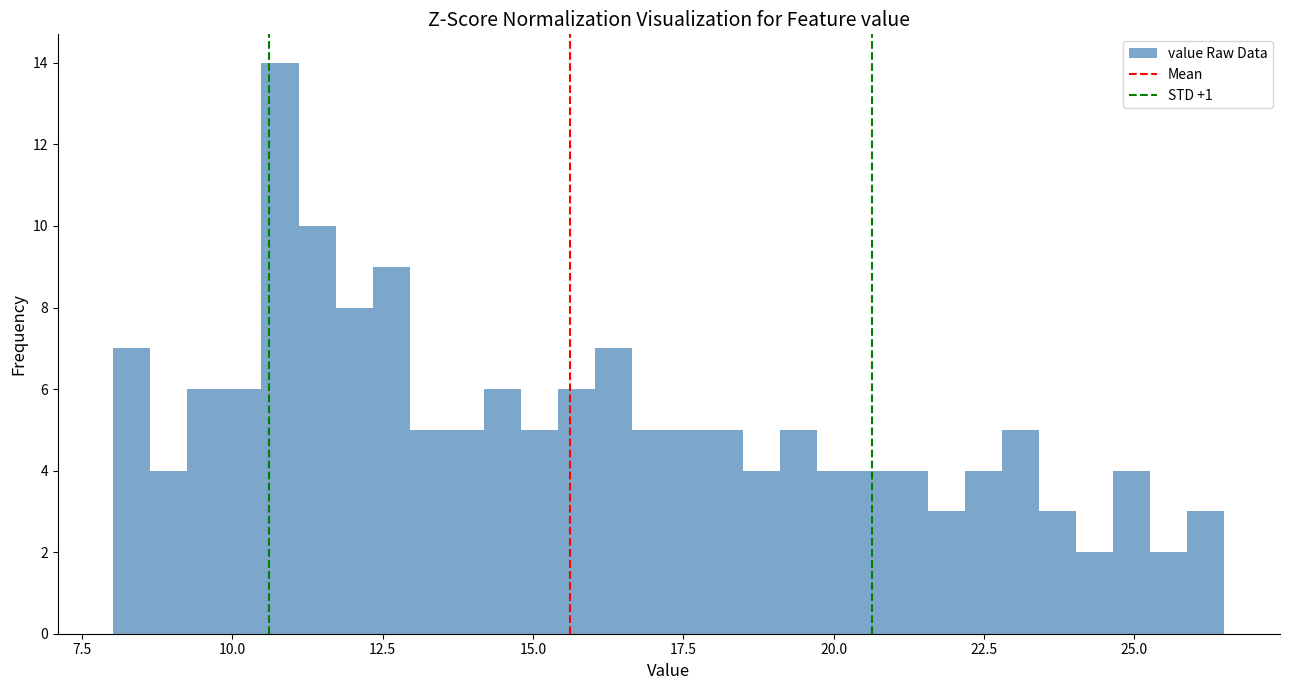

Around what value on the x-axis is the tallest bar? Give the approximate position of its centre, as read against the axis.

11.0